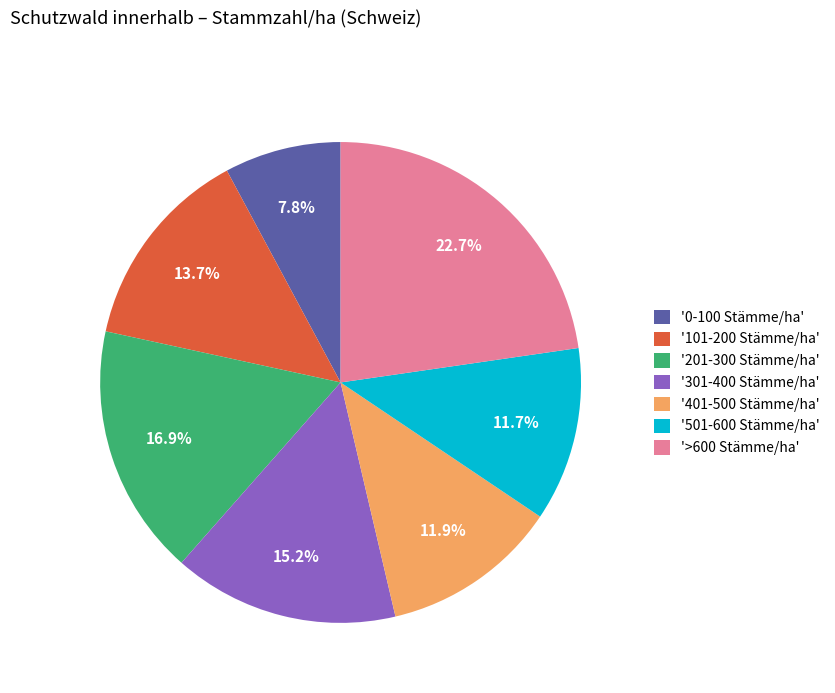

Is there a majority slice in this chart?

No